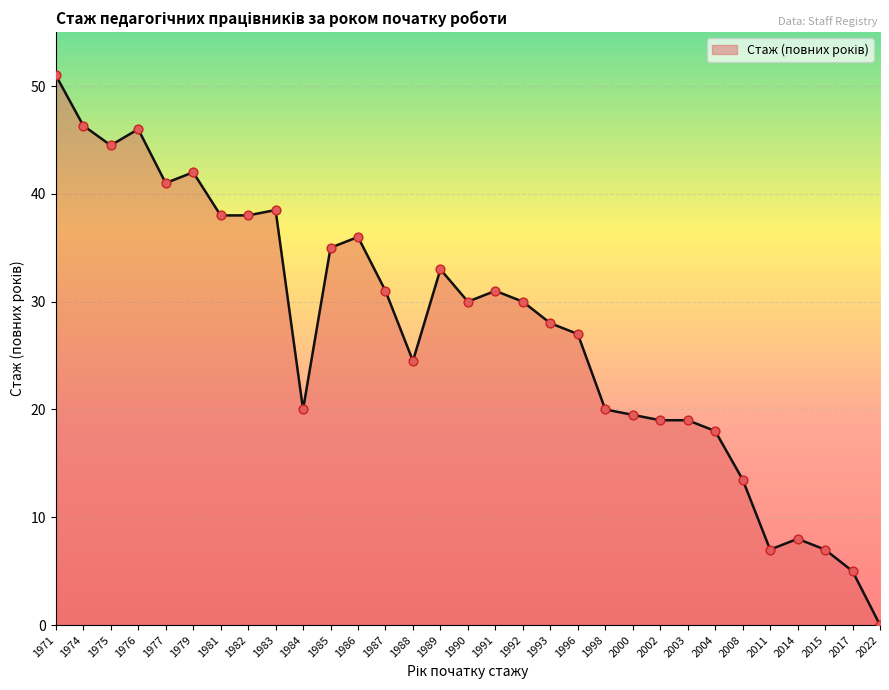

What is the ratio of the value at 1991 to the value at 1987?

1.0